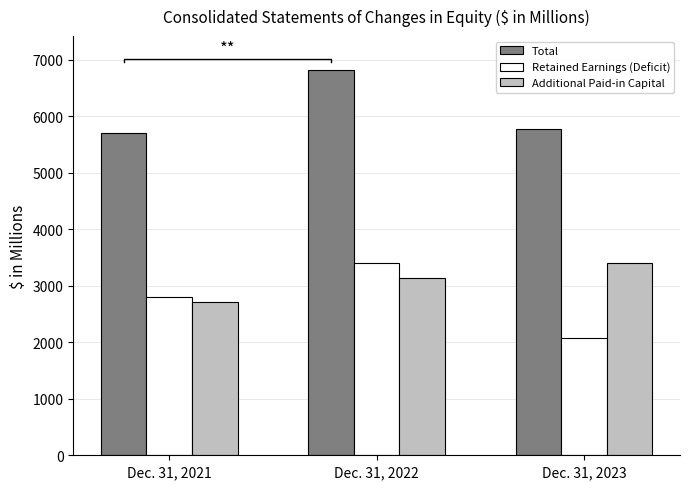

What is the smallest value displayed?

2082.1